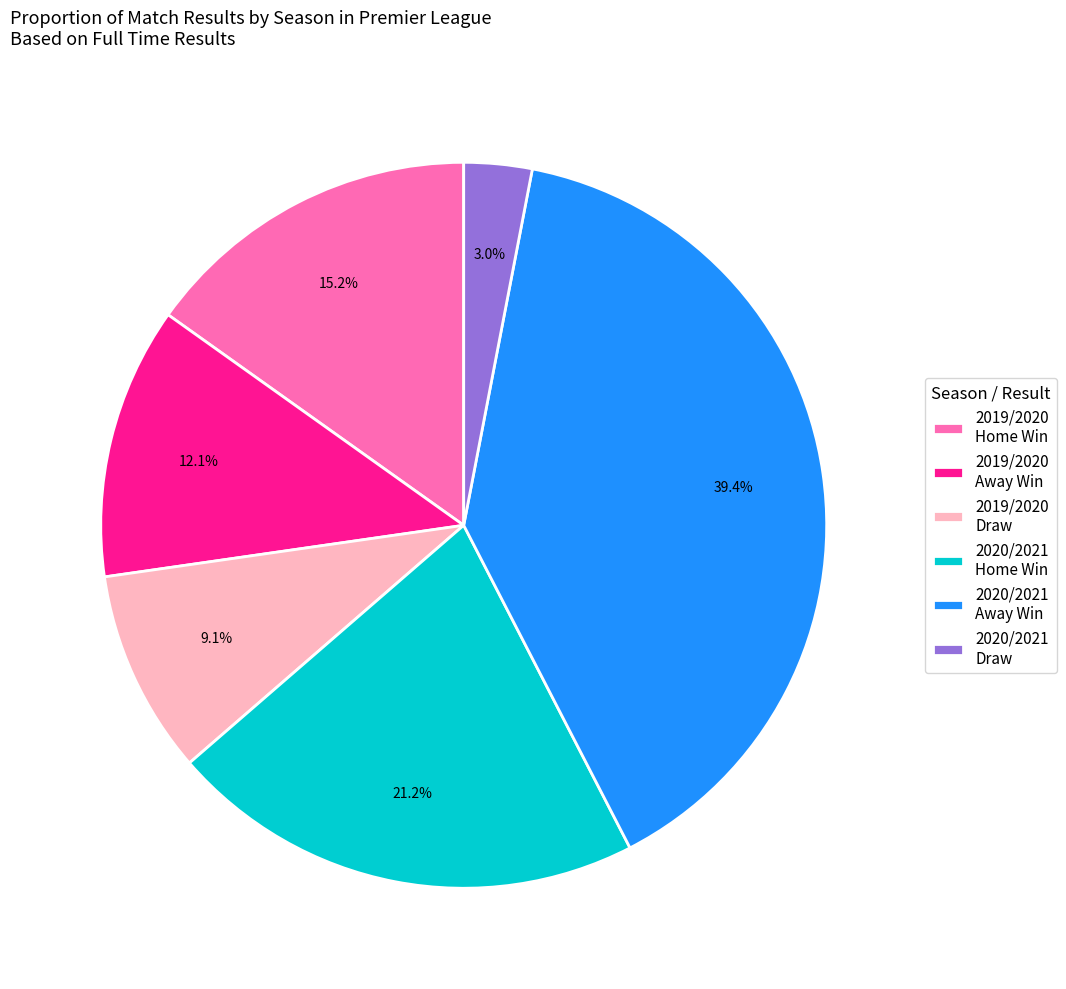

Does any single category account for the majority?

No